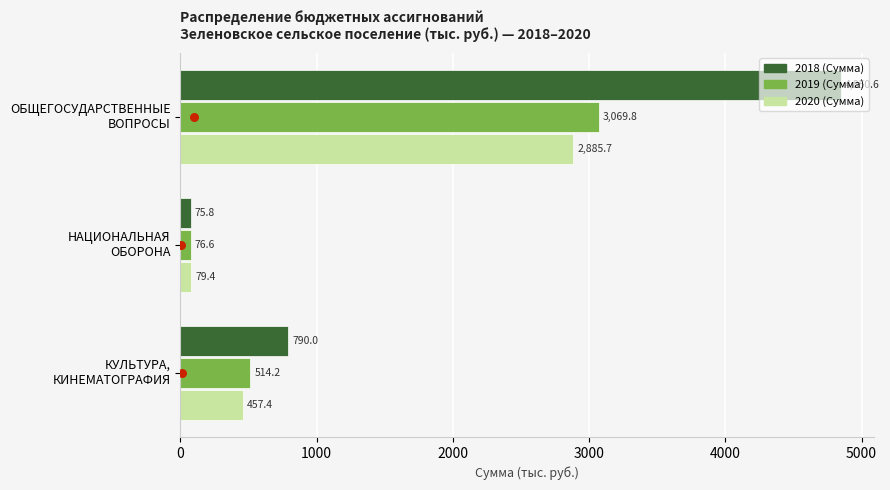

Which series contains the lowest Y value?

2018 (Сумма)